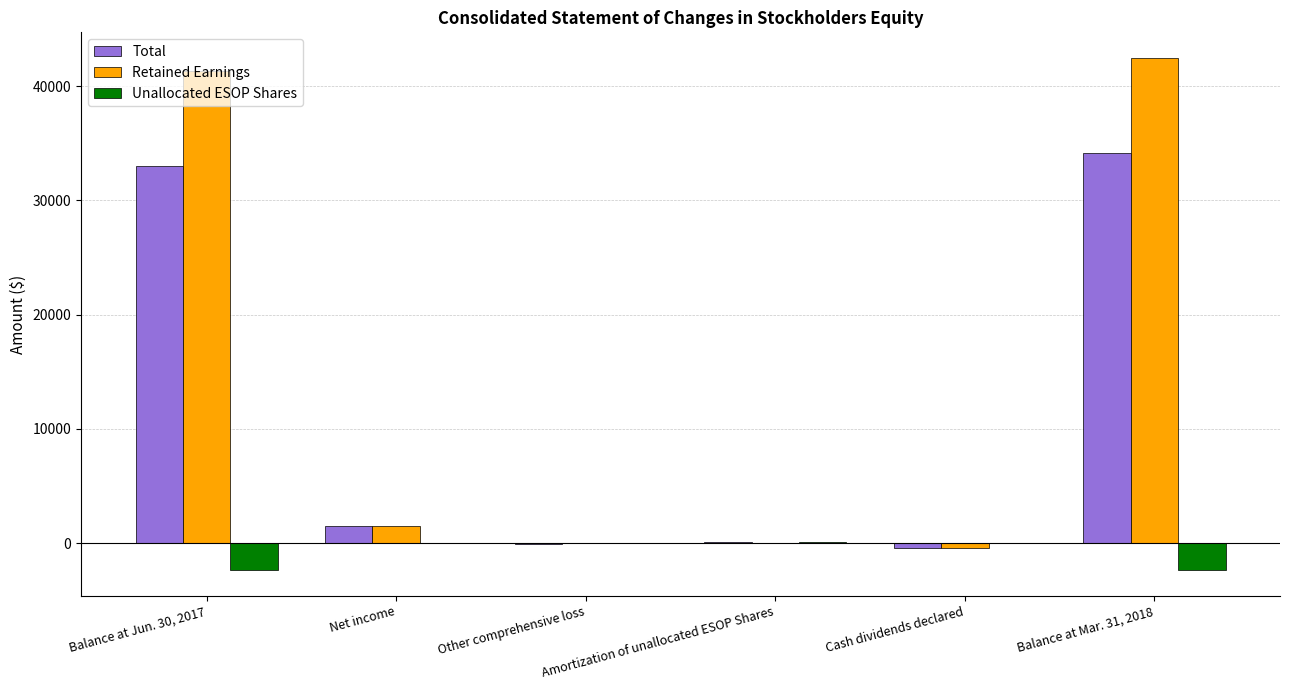

Which series has the largest total across all categories?

Retained Earnings